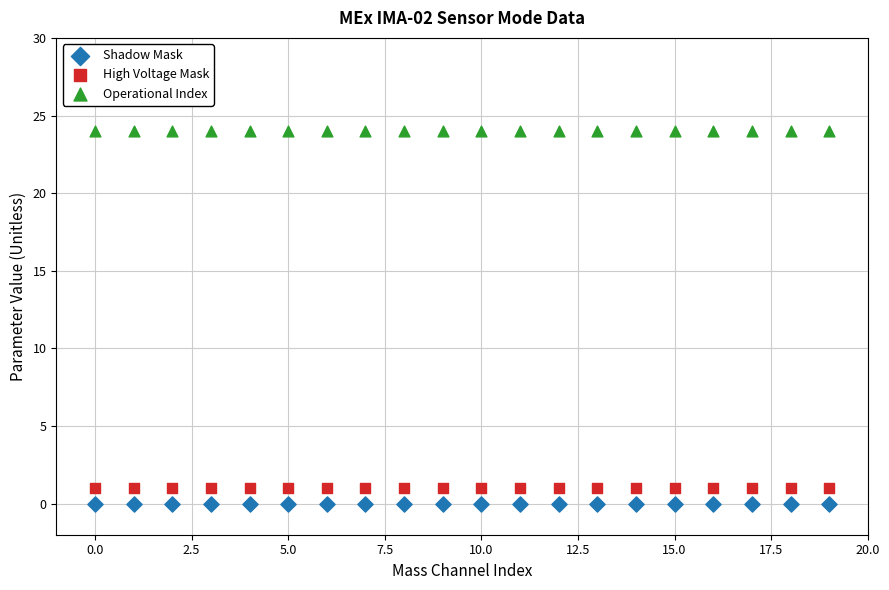

Which series reaches the maximum Y coordinate?

Operational Index